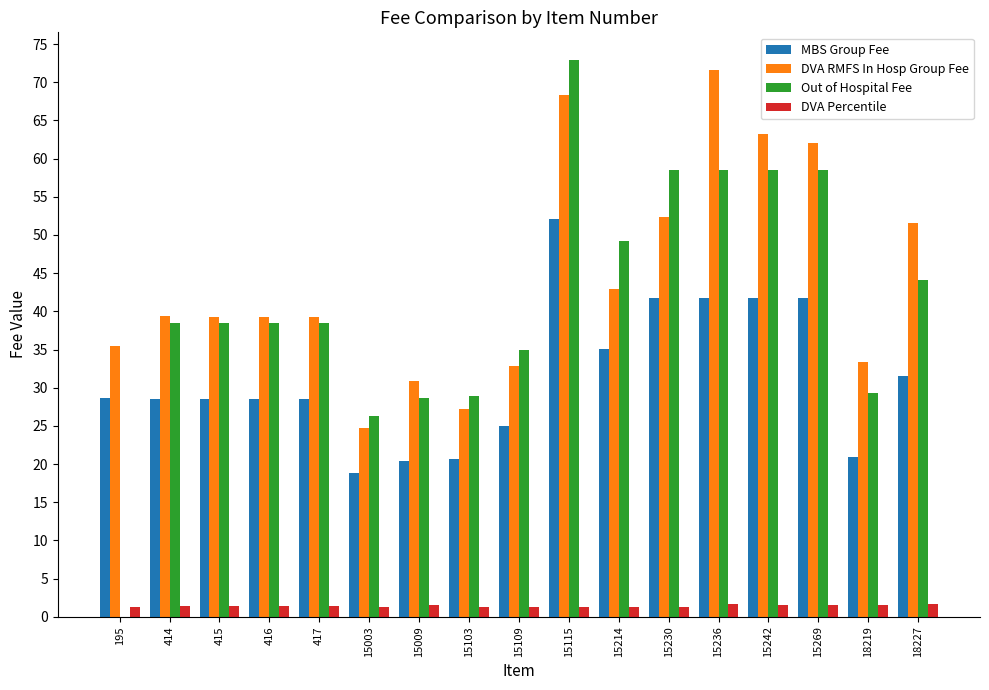

Count the number of data series in this chart.

4